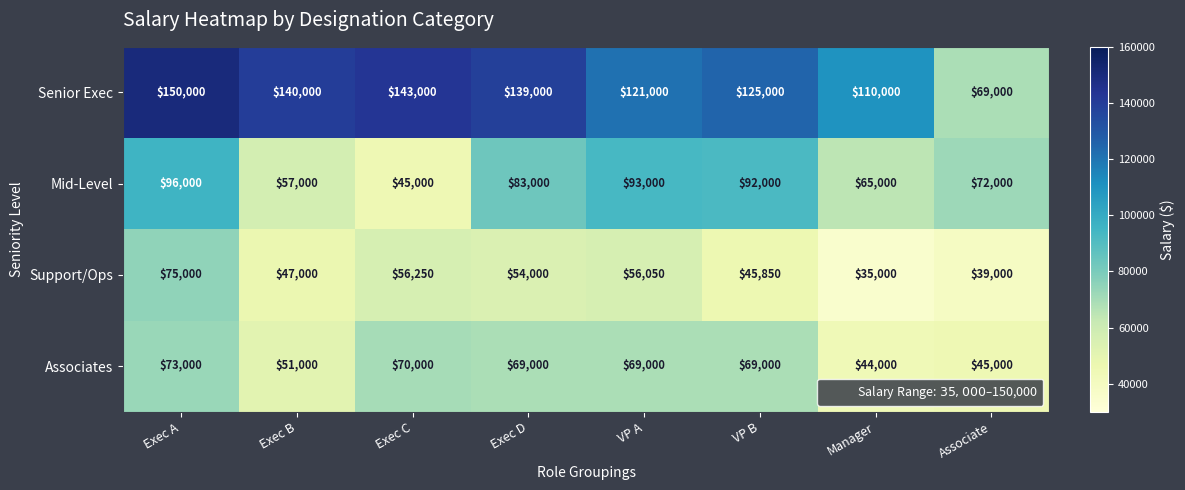

Where is Senior Exec nearest to the value 109500?

Manager